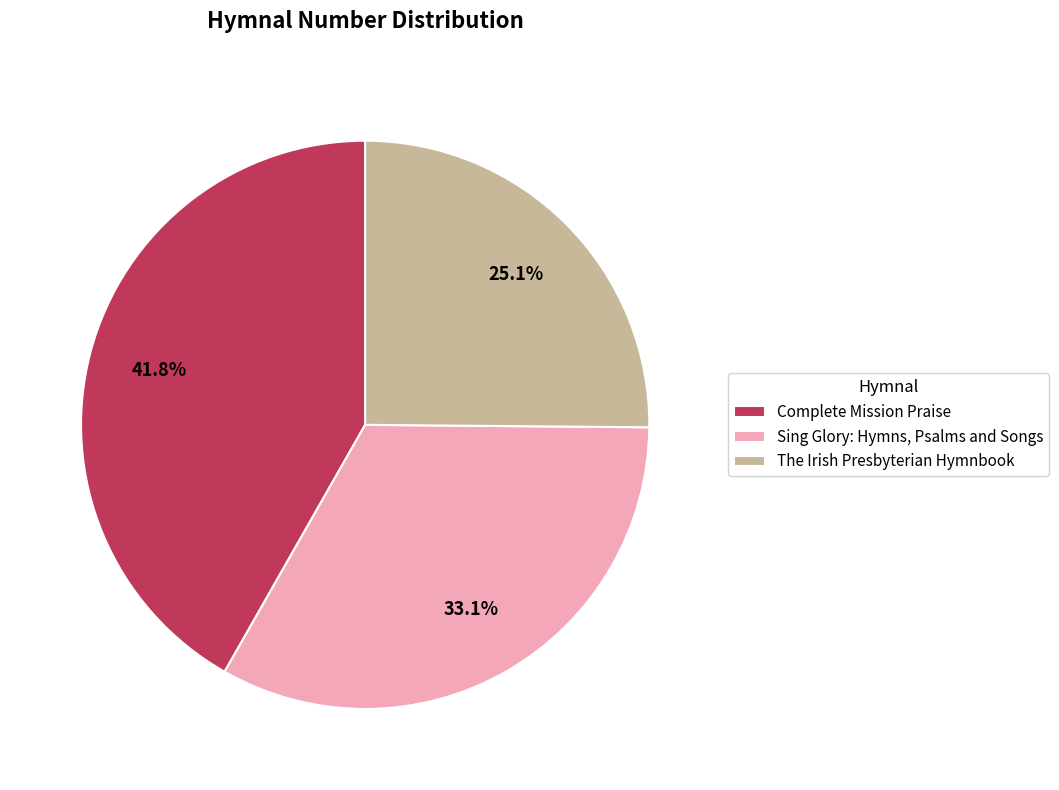

How many slices are in this pie chart?

3